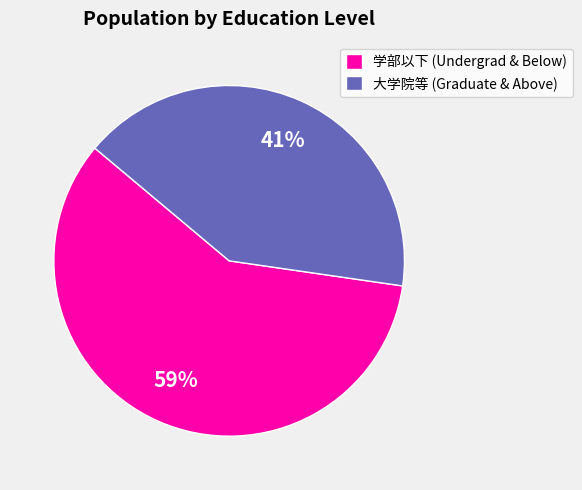

Which has a higher value, 大学院等 (Graduate & Above) or 学部以下 (Undergrad & Below)?

学部以下 (Undergrad & Below)